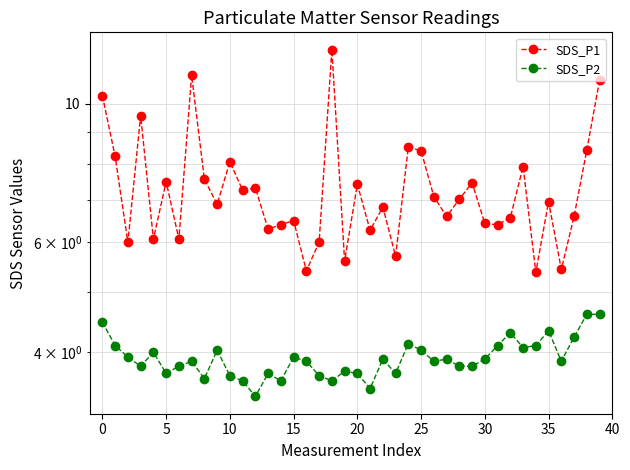

List the series in order of their overall mean, highest first.

SDS_P1, SDS_P2